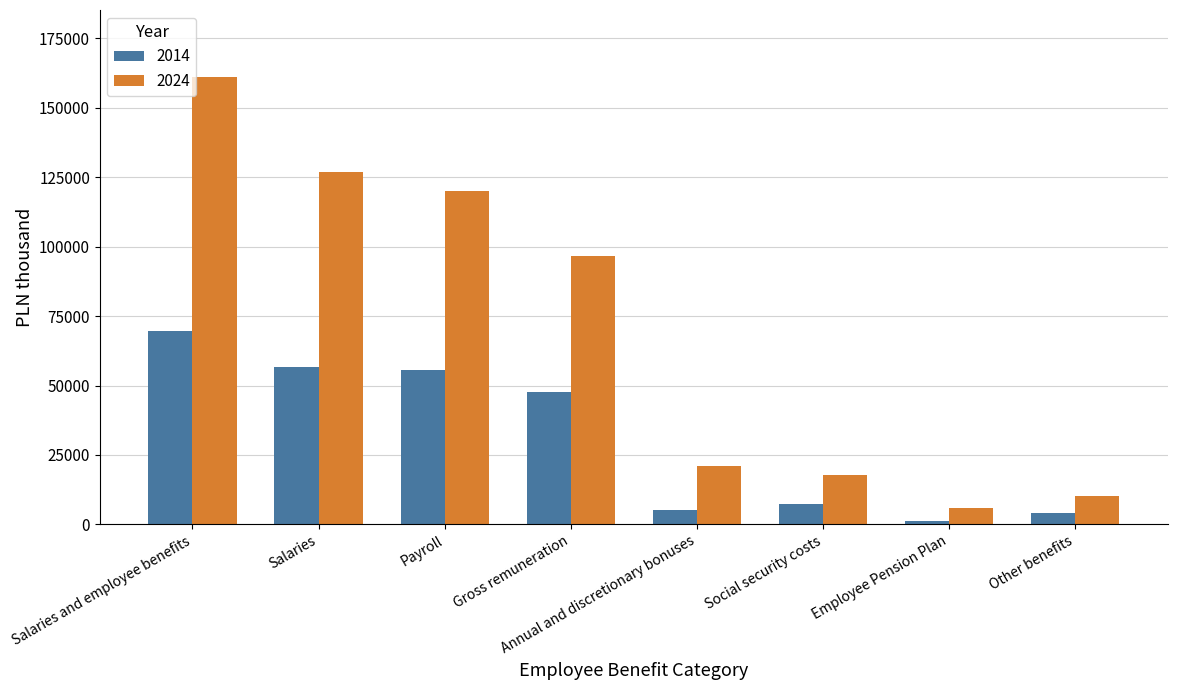

What is the value of the 2014 bar at the 7th from the left?

1384